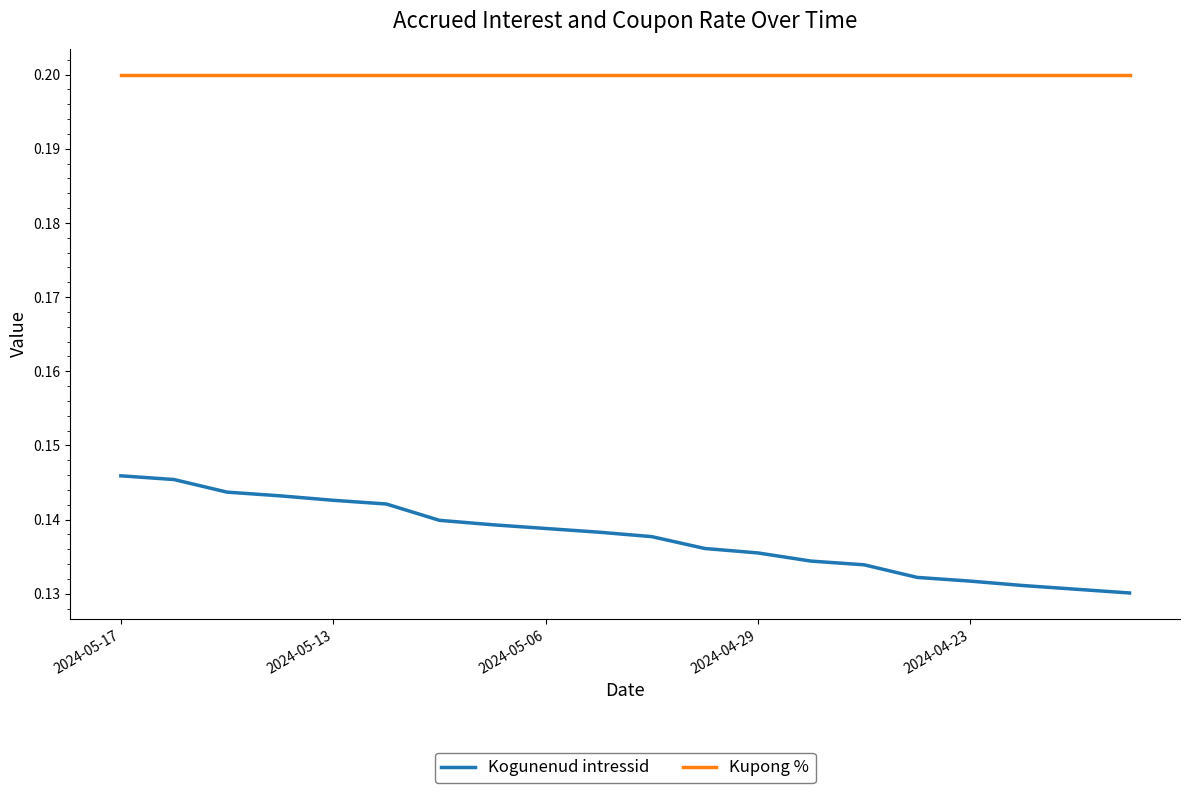

True or false: Kogunenud intressid and Kupong % cross at least once.

False